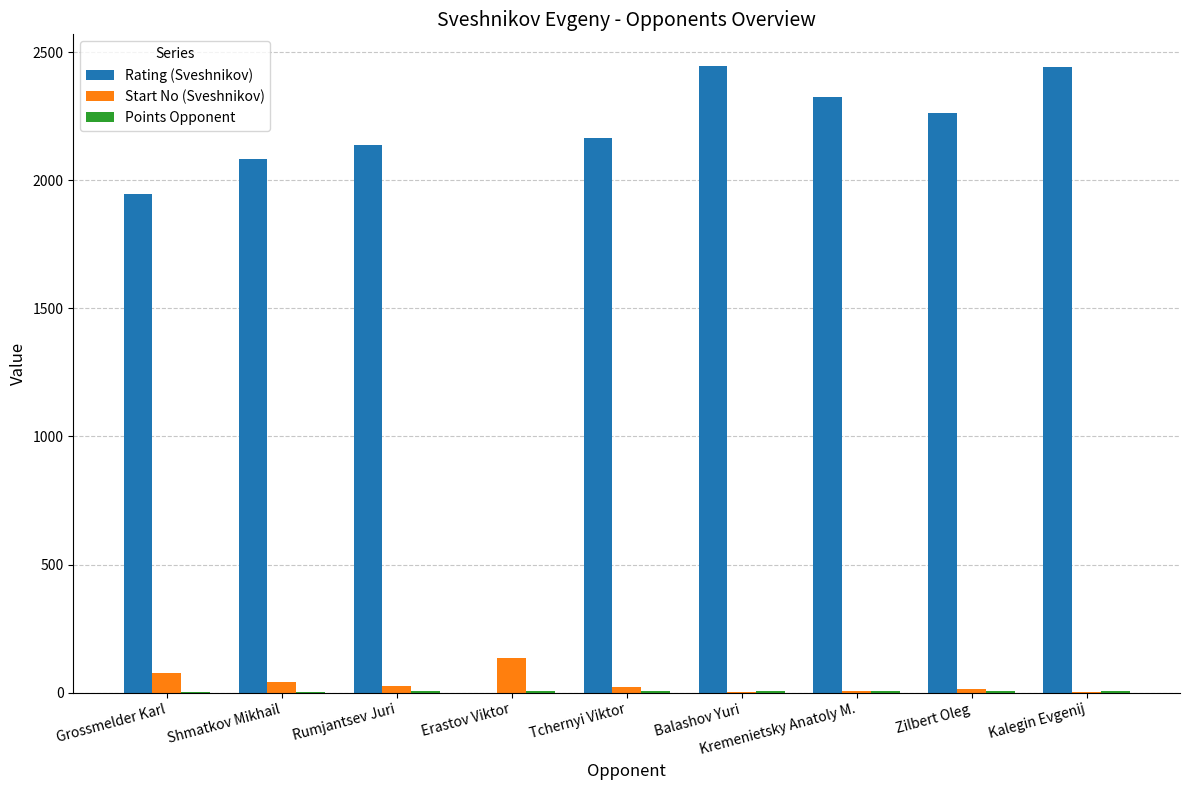

Which series has the largest range (max minus min)?

Rating (Sveshnikov)